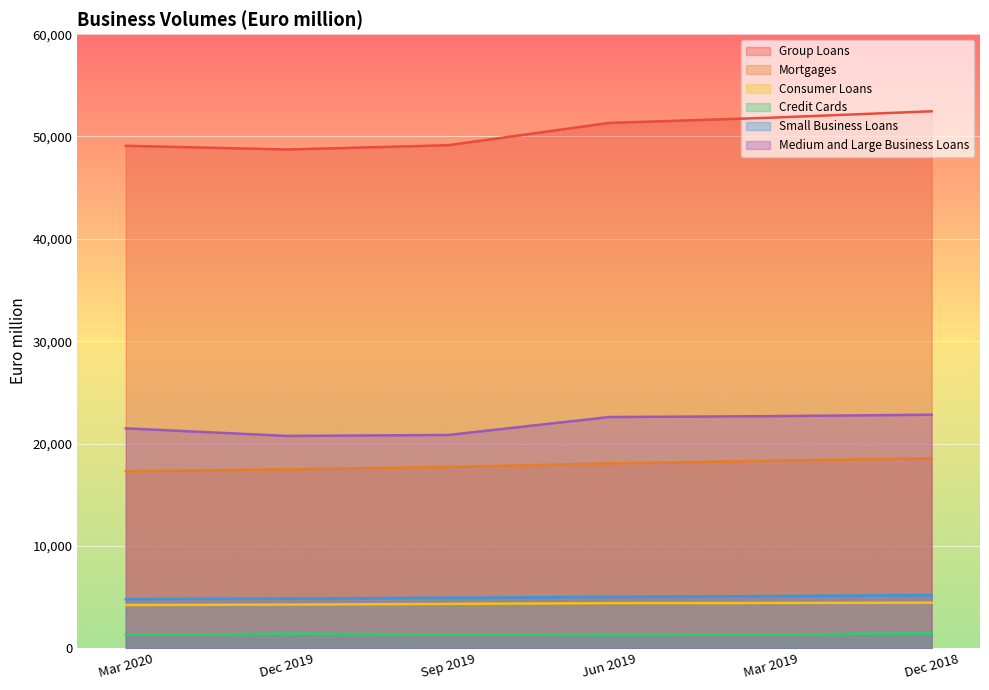

Which has a higher value, Dec 2019 or Mar 2019?

Mar 2019